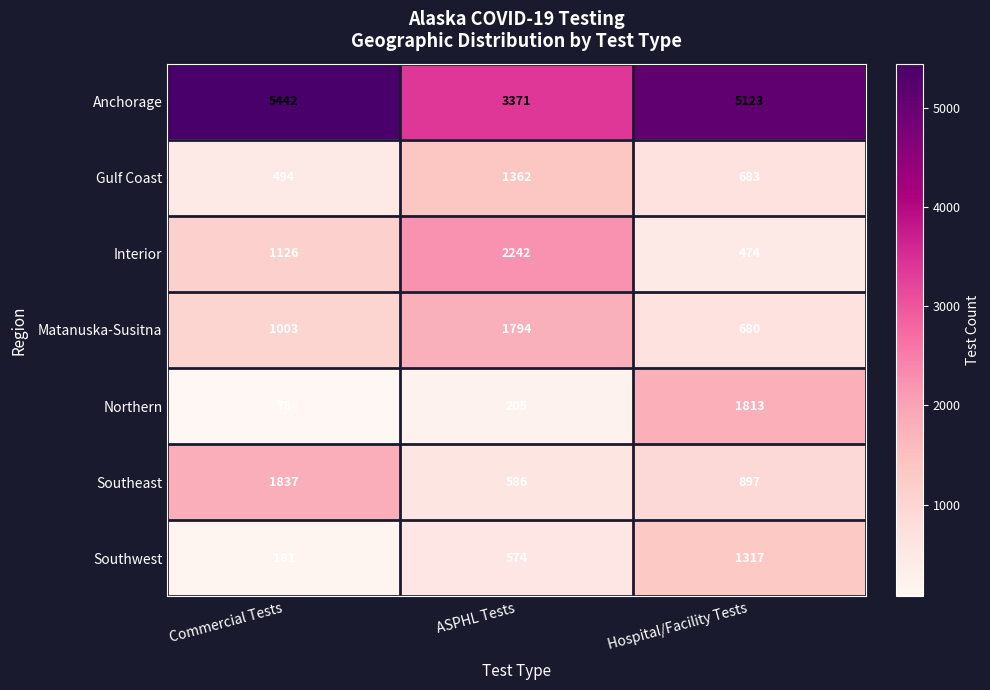

Reading left to right, list all the values displayed in this chart.

Anchorage: Commercial Tests=5442	ASPHL Tests=3371	Hospital/Facility Tests=5123
Gulf Coast: Commercial Tests=494	ASPHL Tests=1362	Hospital/Facility Tests=683
Interior: Commercial Tests=1126	ASPHL Tests=2242	Hospital/Facility Tests=474
Matanuska-Susitna: Commercial Tests=1003	ASPHL Tests=1794	Hospital/Facility Tests=680
Northern: Commercial Tests=78	ASPHL Tests=205	Hospital/Facility Tests=1813
Southeast: Commercial Tests=1837	ASPHL Tests=586	Hospital/Facility Tests=897
Southwest: Commercial Tests=181	ASPHL Tests=574	Hospital/Facility Tests=1317